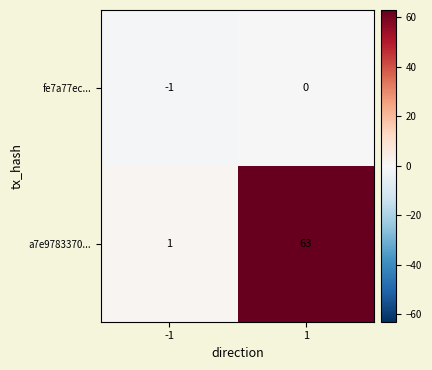

Count the number of data series in this chart.

2